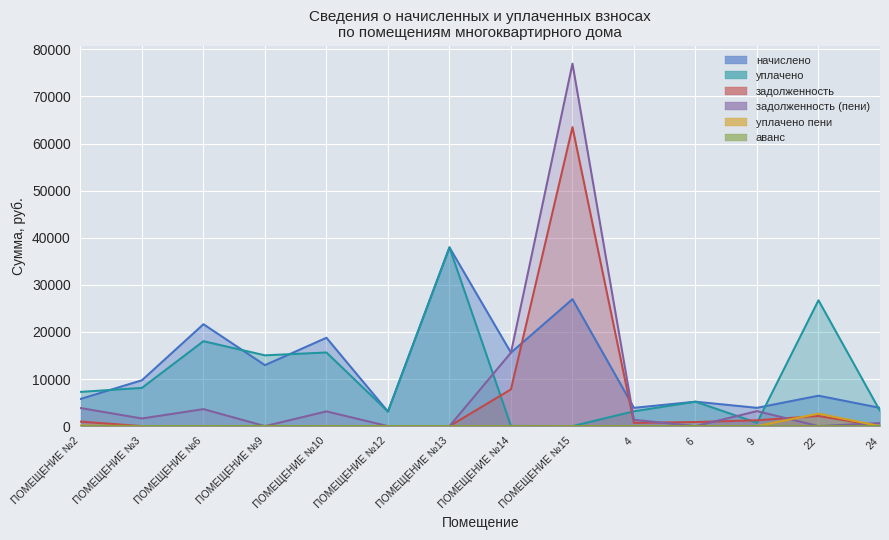

How many categories are shown in the chart?

14